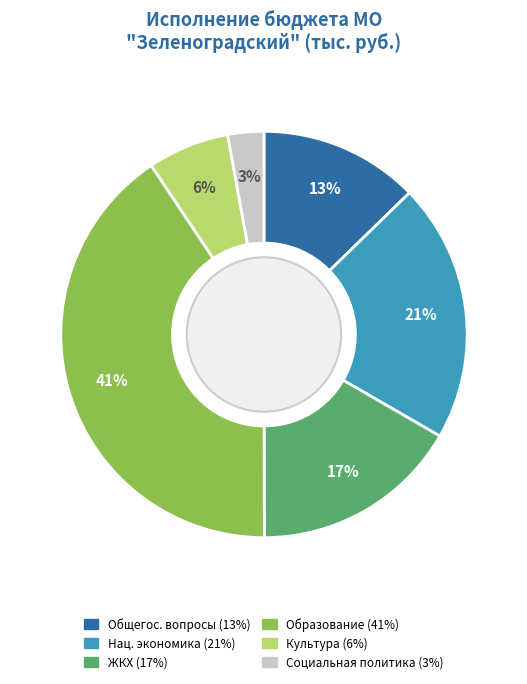

Is there any slice that represents more than half of the pie?

No